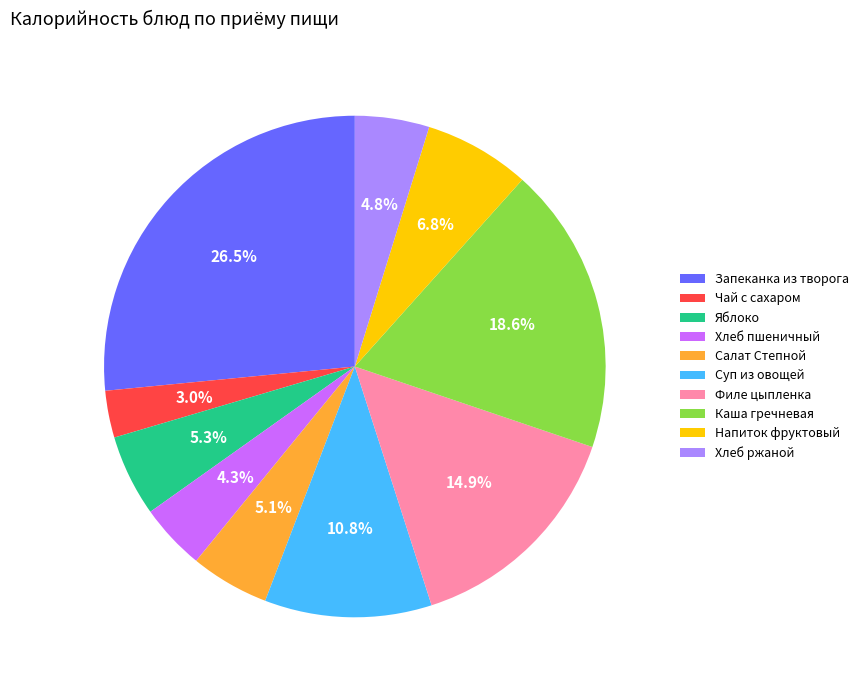

What portion of the pie excludes Суп из овощей?

89.2%